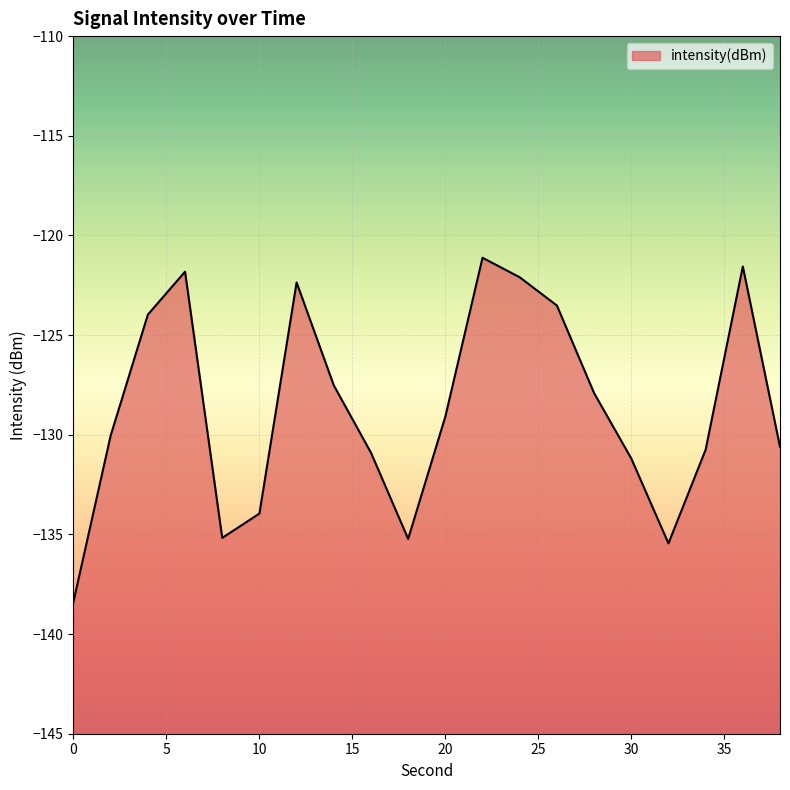

What is the average value?

-128.6